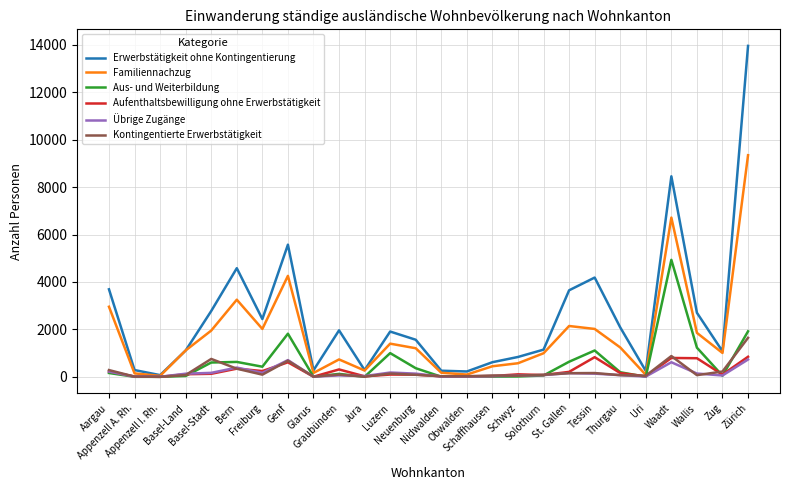

Which series has the largest range (max minus min)?

Erwerbstätigkeit ohne Kontingentierung